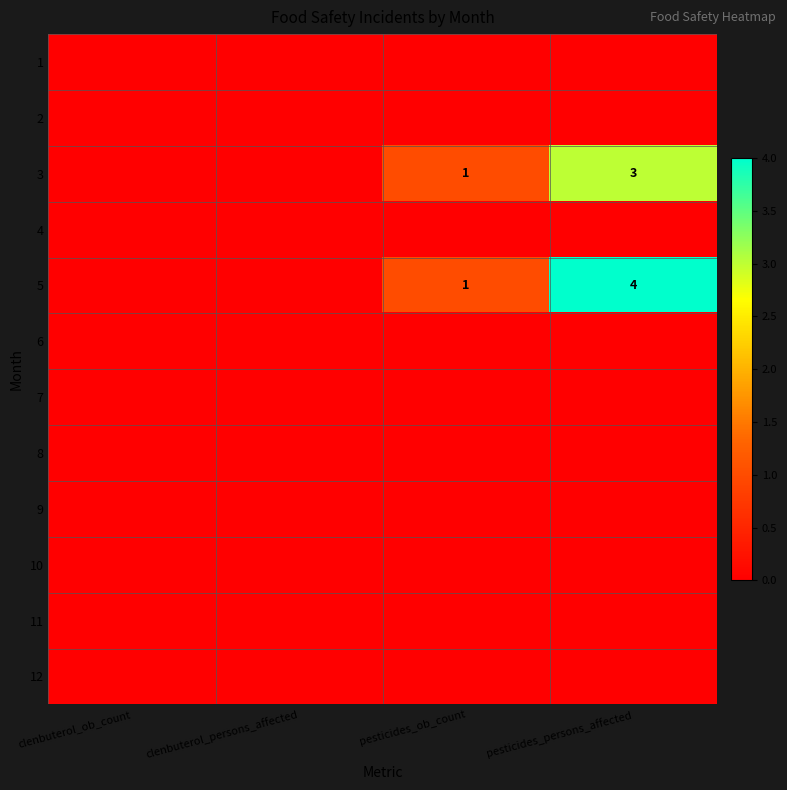

True or false: 3 has a value of 3 at pesticides_persons_affected.

True